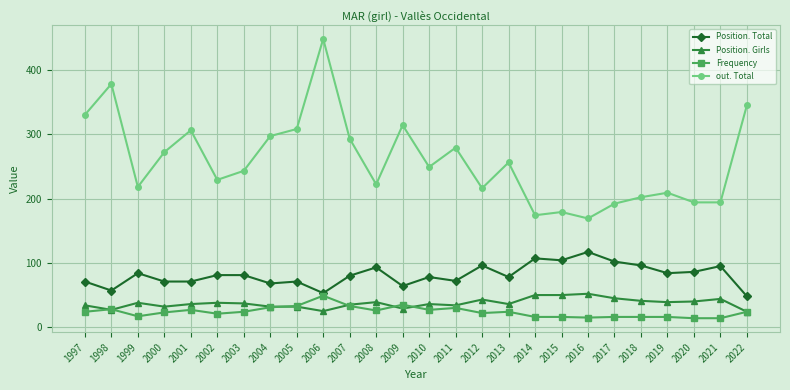

What is the value of the Frequency point at the 8th from the left?

31